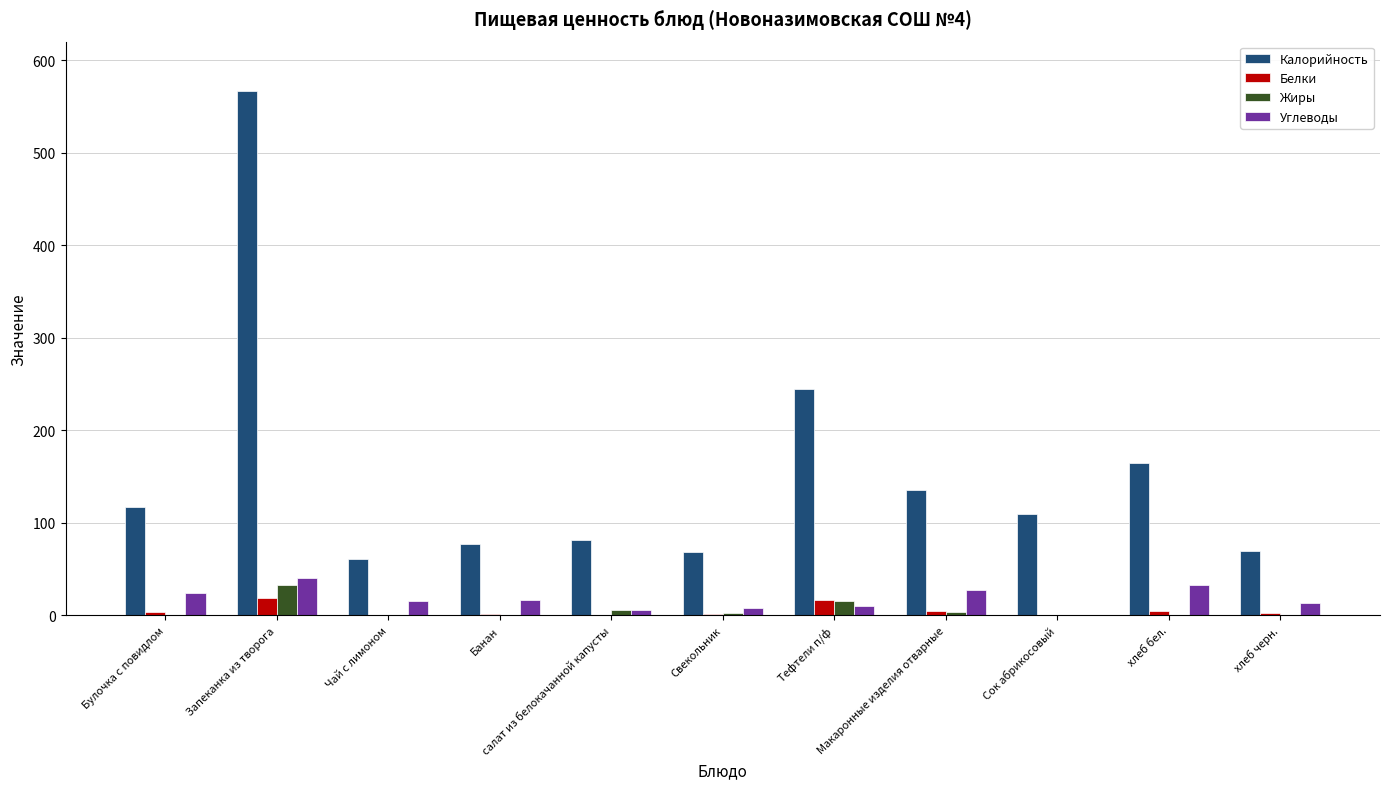

Which series has the largest total across all categories?

Калорийность